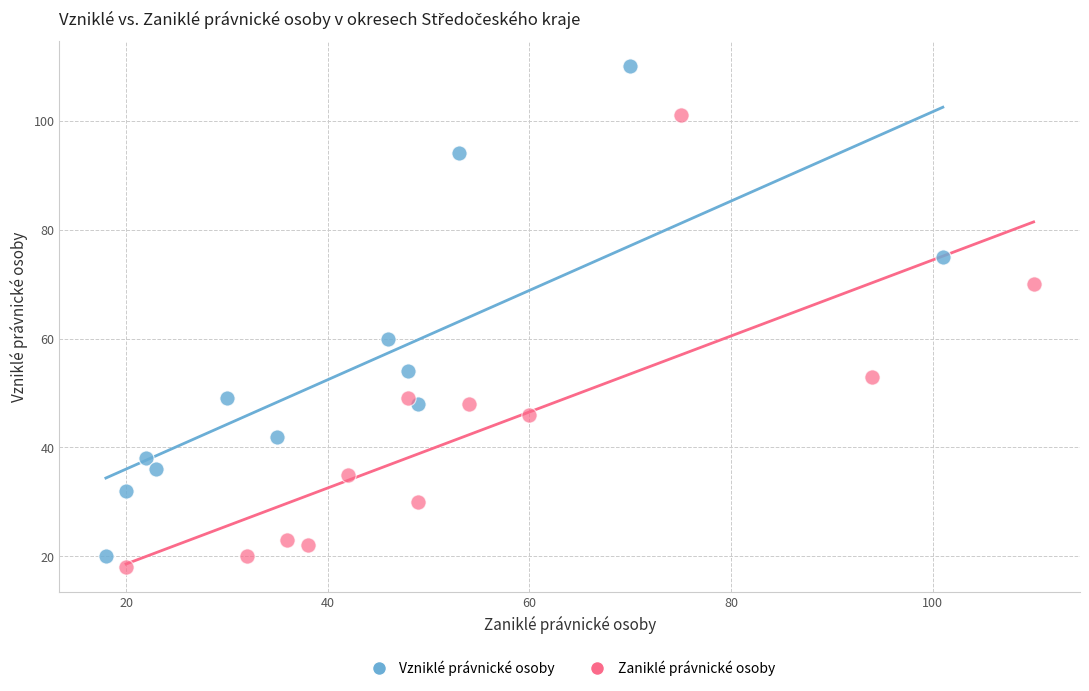

Which series contains the highest Y value?

Vzniklé právnické osoby